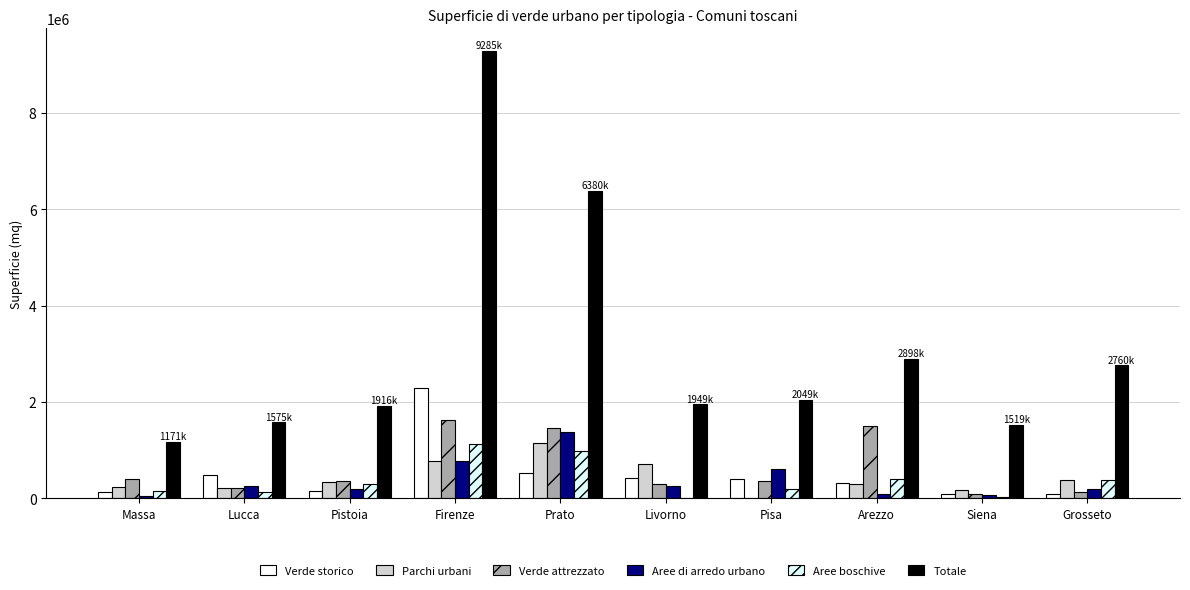

How many series are shown in this chart?

6